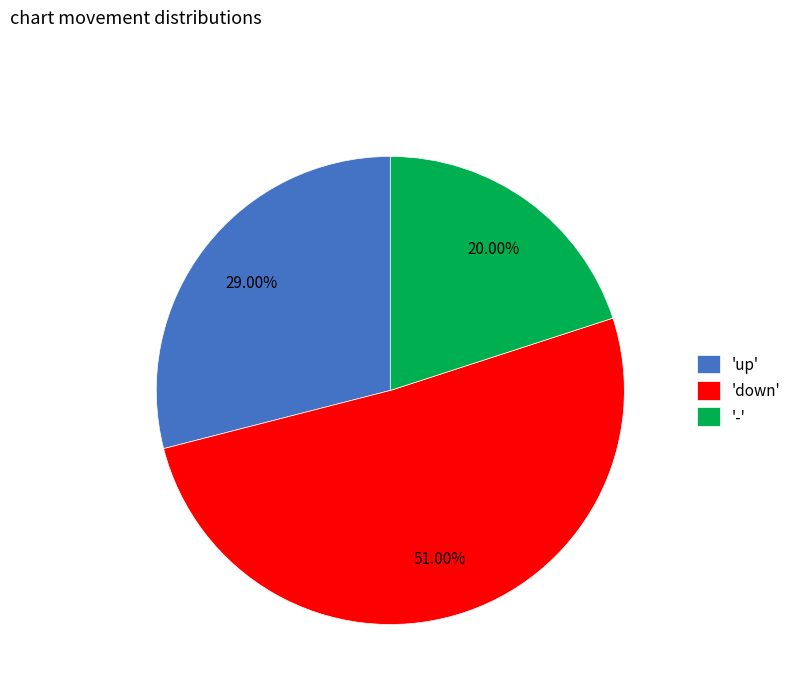

Which slice represents more than half of the pie?

'down'